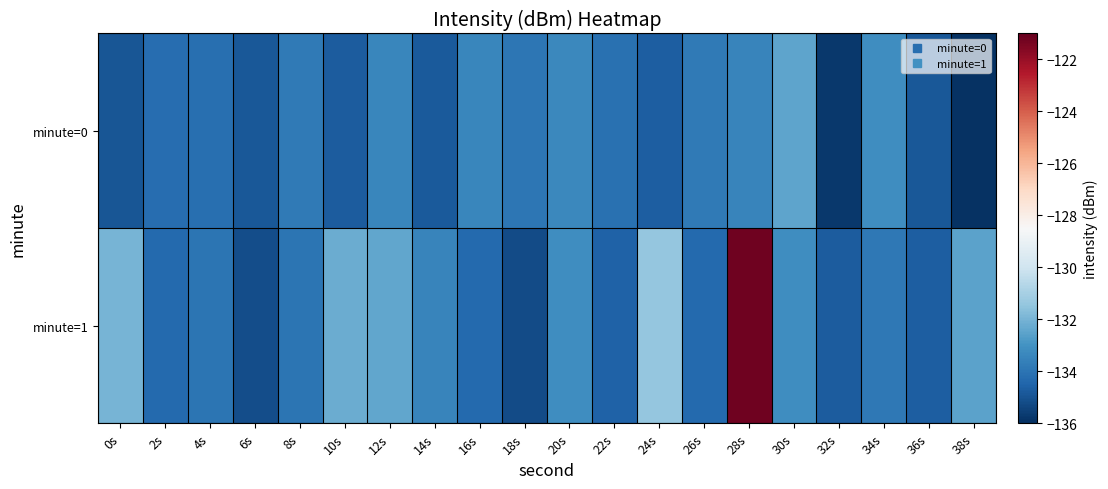

Reading right to left, transcribe all the data shown in this chart.

minute=0: 38s=-135.9	36s=-134.9	34s=-133.1	32s=-135.8	30s=-132.4	28s=-133.5	26s=-133.8	24s=-134.7	22s=-134.1	20s=-133.3	18s=-133.9	16s=-133.4	14s=-134.8	12s=-133.4	10s=-134.7	8s=-133.8	6s=-134.9	4s=-134.1	2s=-134.2	0s=-134.9
minute=1: 38s=-132.5	36s=-134.7	34s=-133.8	32s=-134.7	30s=-133.1	28s=-121.2	26s=-134.4	24s=-131.4	22s=-134.6	20s=-133.2	18s=-135.2	16s=-134.3	14s=-133.5	12s=-132.4	10s=-132.2	8s=-134.0	6s=-135.2	4s=-134.0	2s=-134.3	0s=-132.0